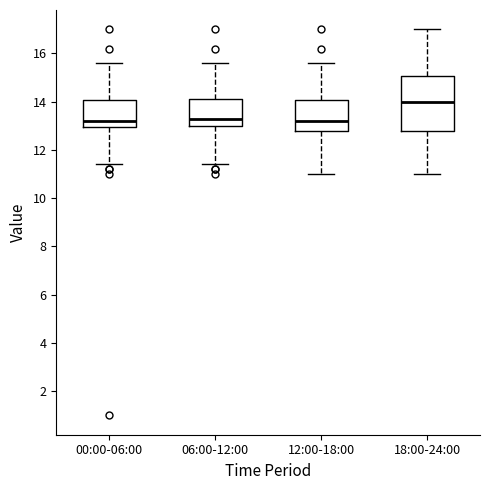

Where is the lower edge of the box for 00:00-06:00 on the y-axis? The values are not printed on the chart, so give them approximately, as read against the axis.

13.0